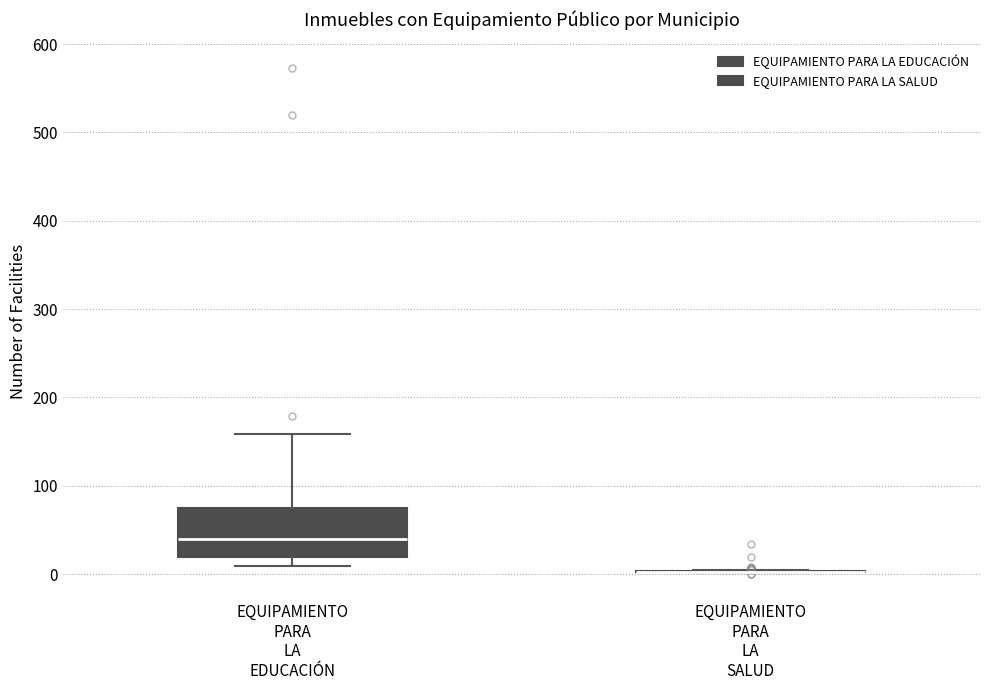

Reading left to right, read every box against the y-axis: the position of its median line, the range the box covers, and the ends of its whiskers. The values are not printed on the chart, so give them approximately, as read against the axis.

EQUIPAMIENTO PARA LA EDUCACIÓN: median 40, box 20 to 80, whiskers 10 to 160
EQUIPAMIENTO PARA LA SALUD: box collapsed to a line at 0, whiskers 0 to 0